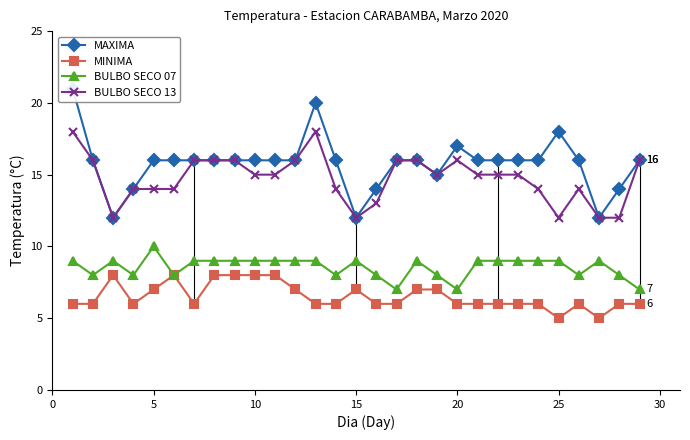

True or false: MINIMA and BULBO SECO 13 cross at least once.

False